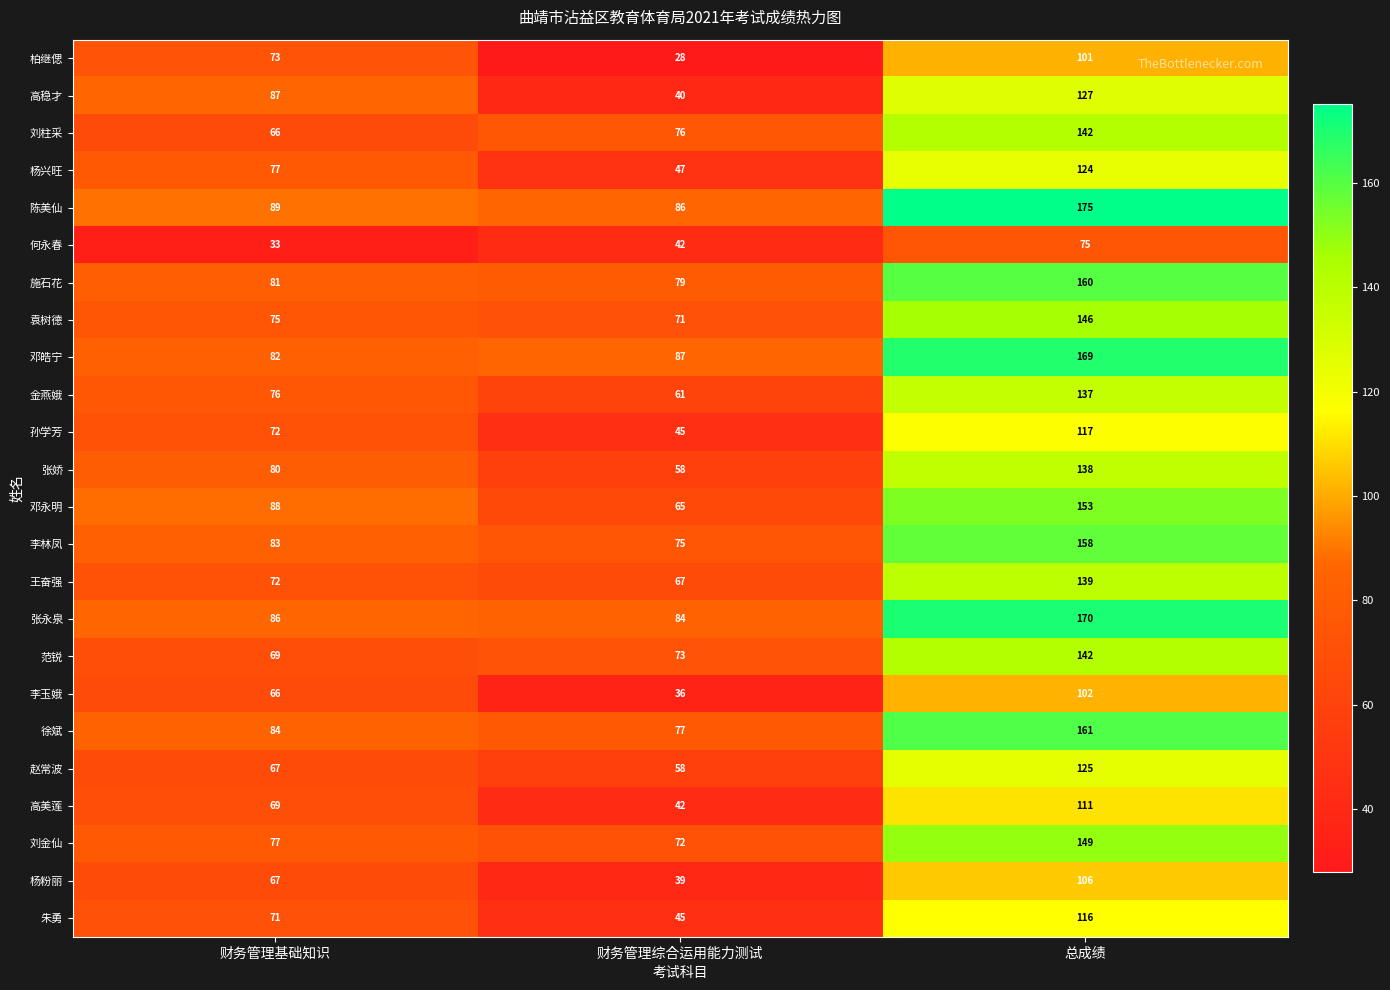

Which series has the largest total across all categories?

陈美仙